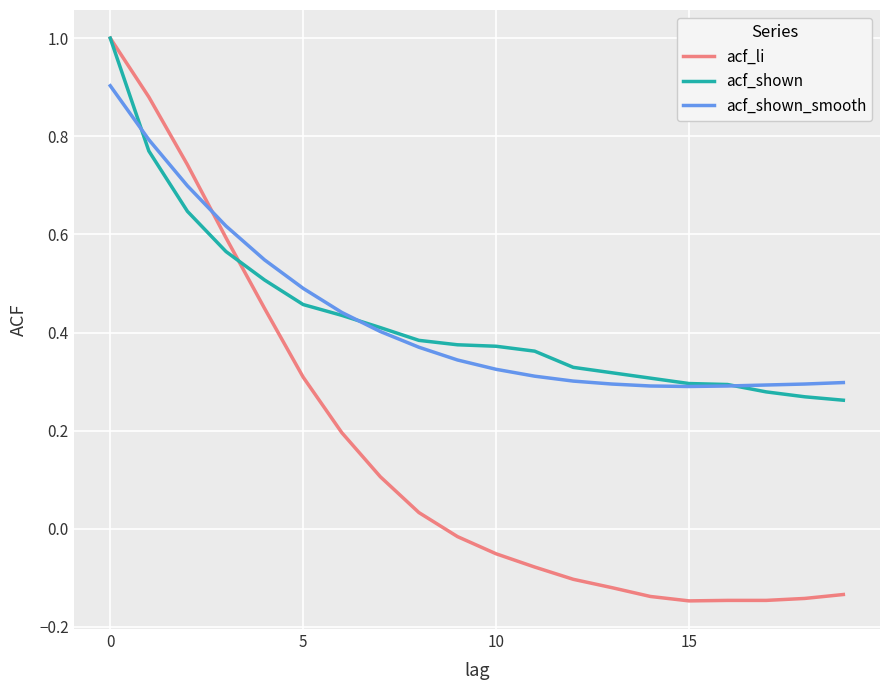

What is the maximum value for acf_li?

1.0